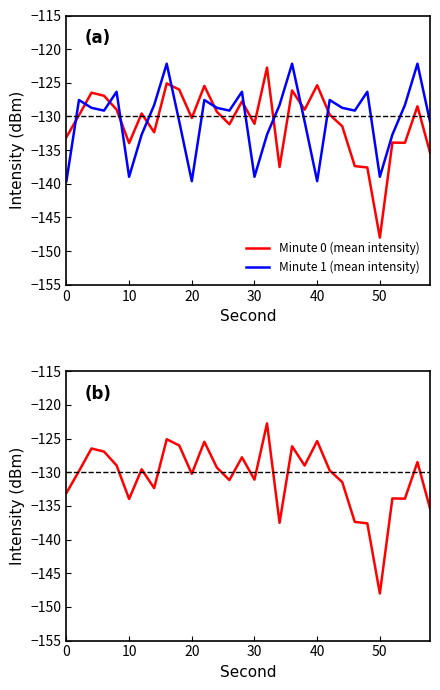

How many lines are shown in the chart?

2